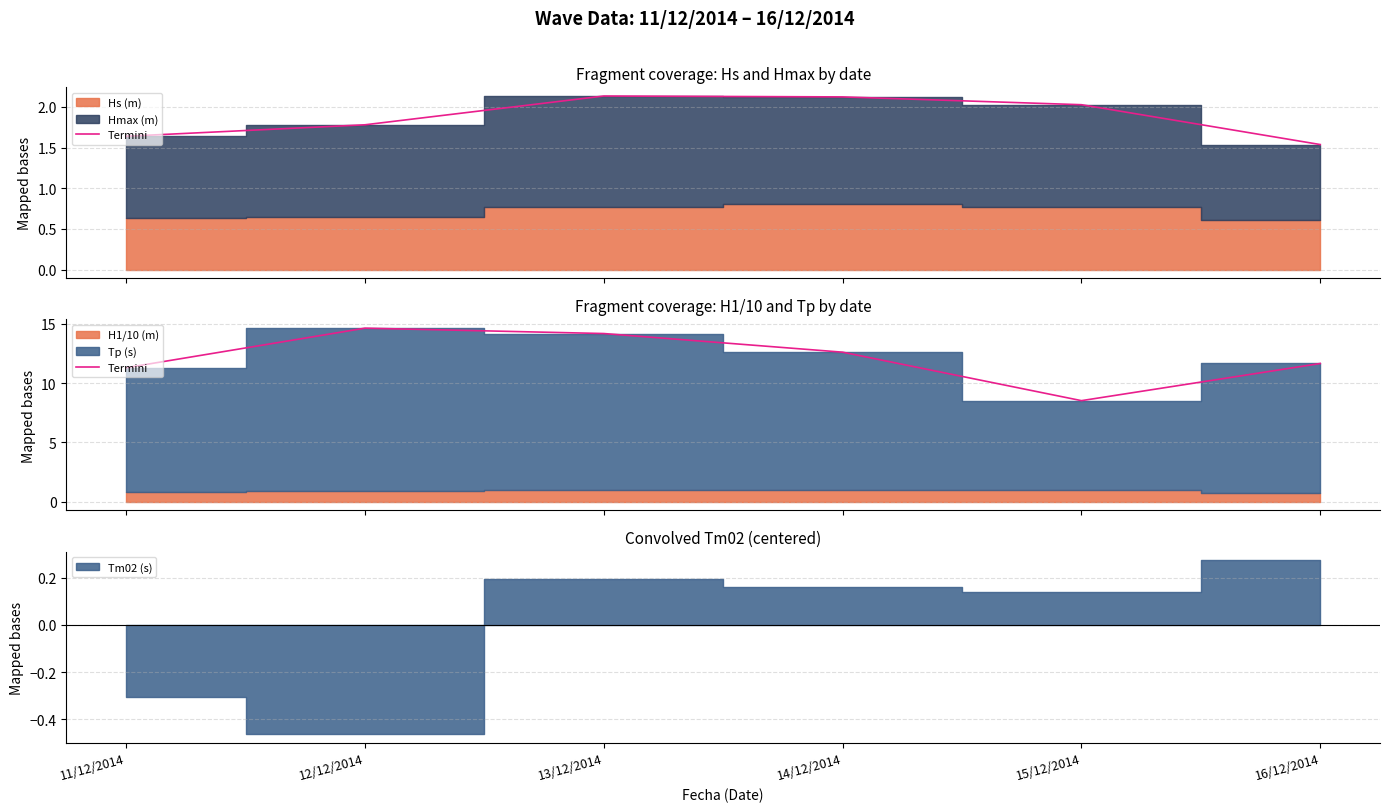

Reading left to right, extract all data points from this chart.

11/12/2014=11.3	12/12/2014=14.6	13/12/2014=14.2	14/12/2014=12.6	15/12/2014=8.5	16/12/2014=11.7